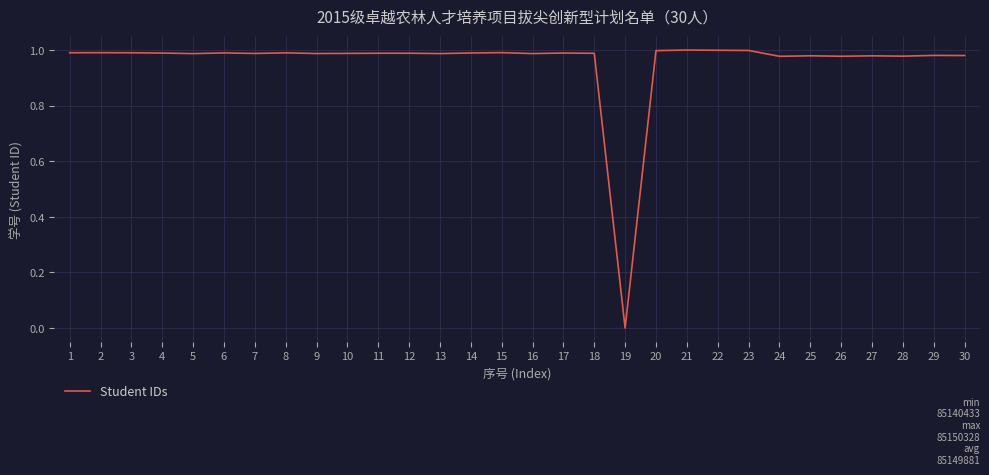

Which category has the lowest value across all series?

19